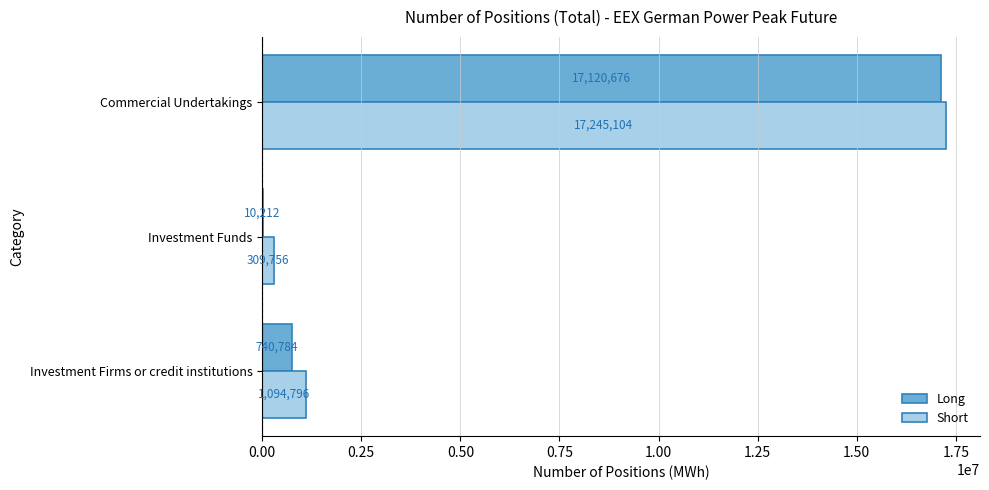

Which series changed the most between Investment Funds and Commercial Undertakings?

Long